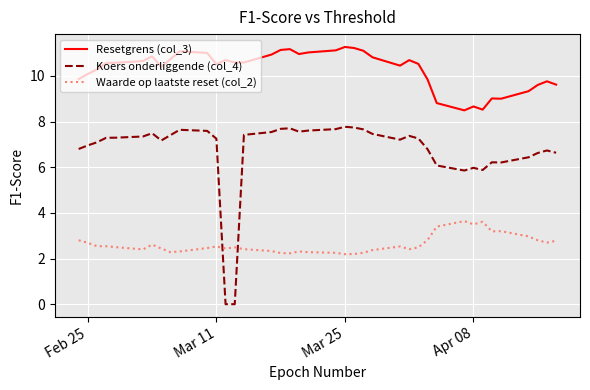

What are all the series names shown in the legend?

Resetgrens (col_3), Koers onderliggende (col_4), Waarde op laatste reset (col_2)